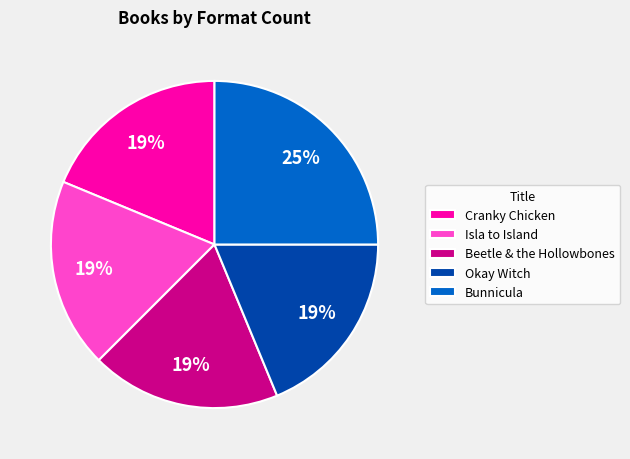

To the nearest percent, what portion does Beetle & the Hollowbones represent?

19%